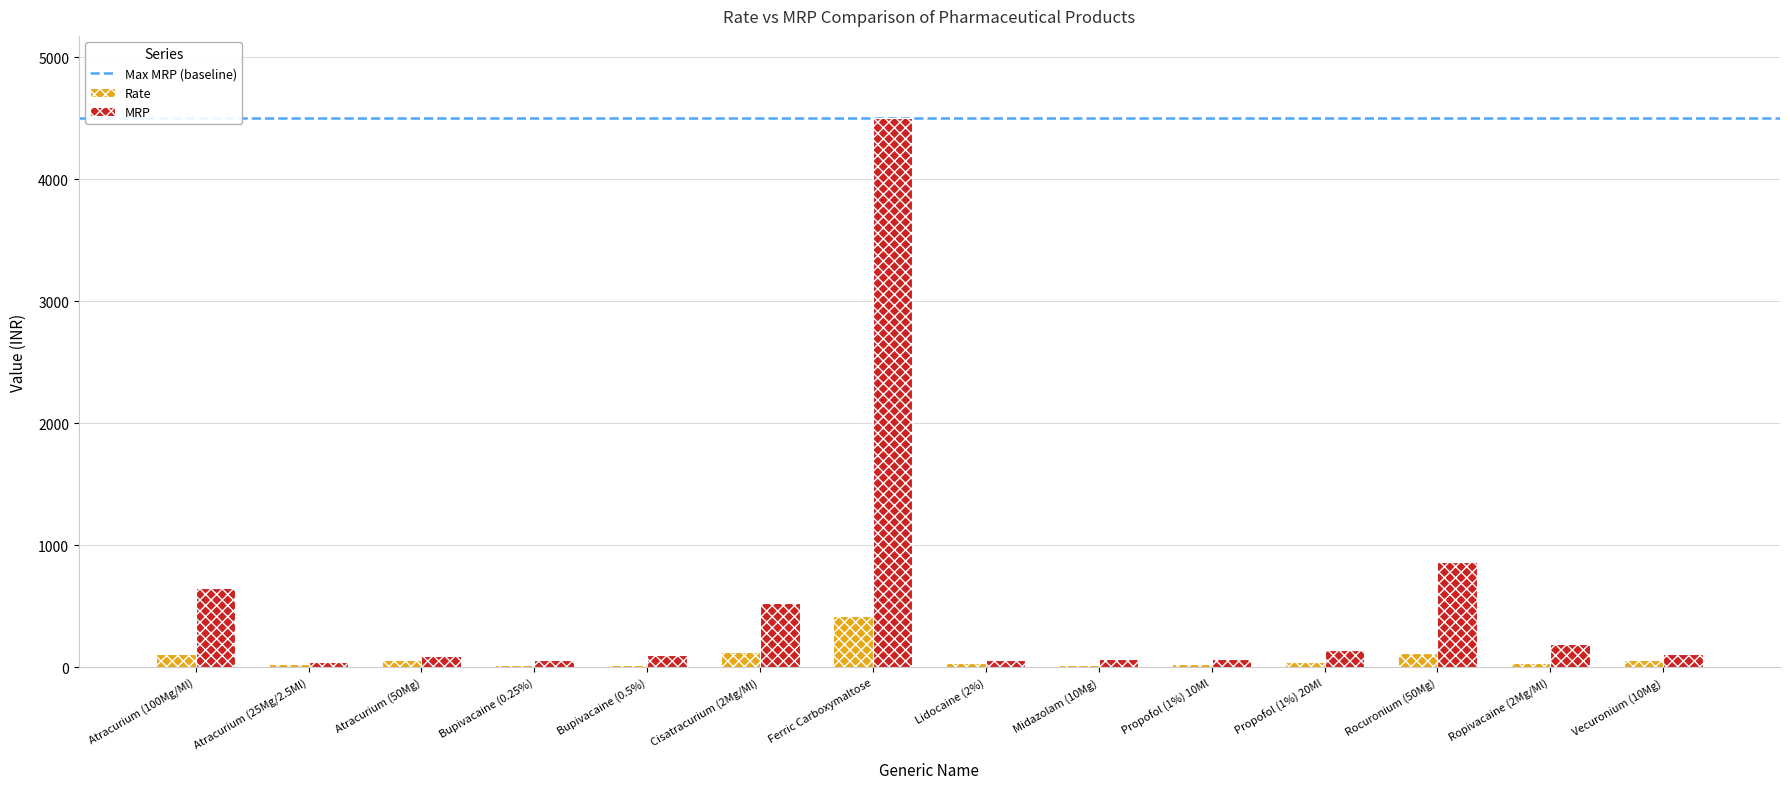

Rank the series at Cisatracurium (2Mg/Ml) from highest to lowest value.

MRP, Rate